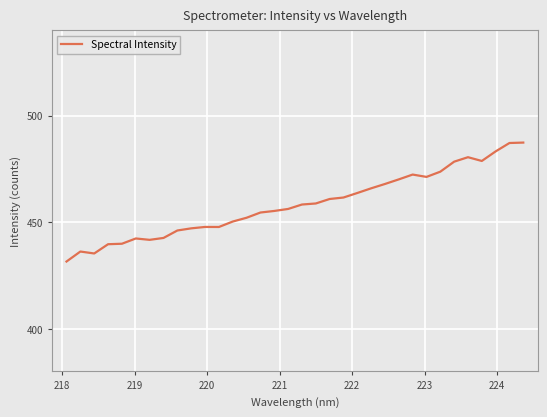

True or false: there are more than 2 points higher than both neighbors.

True